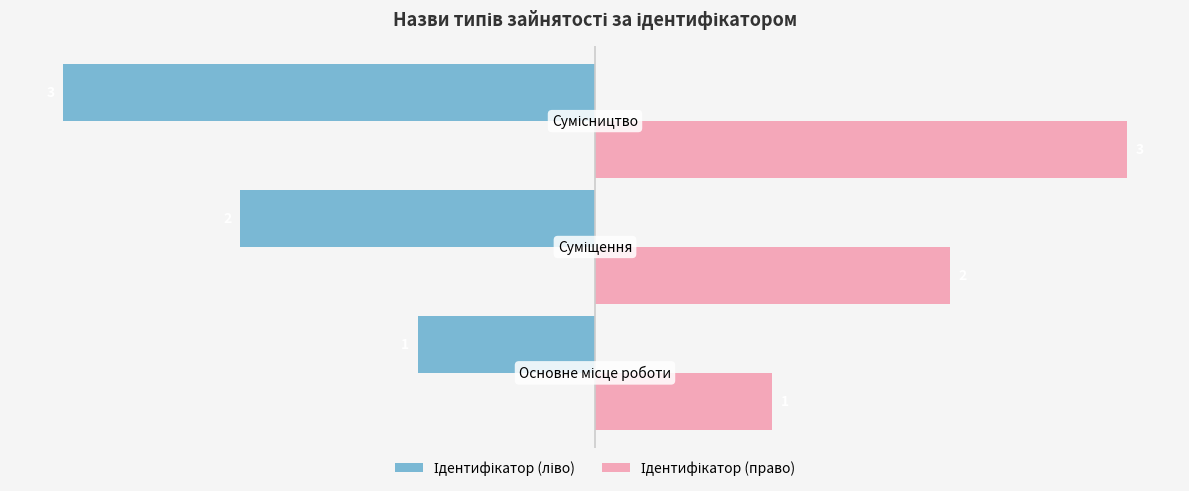

What is the maximum value shown in the chart?

3